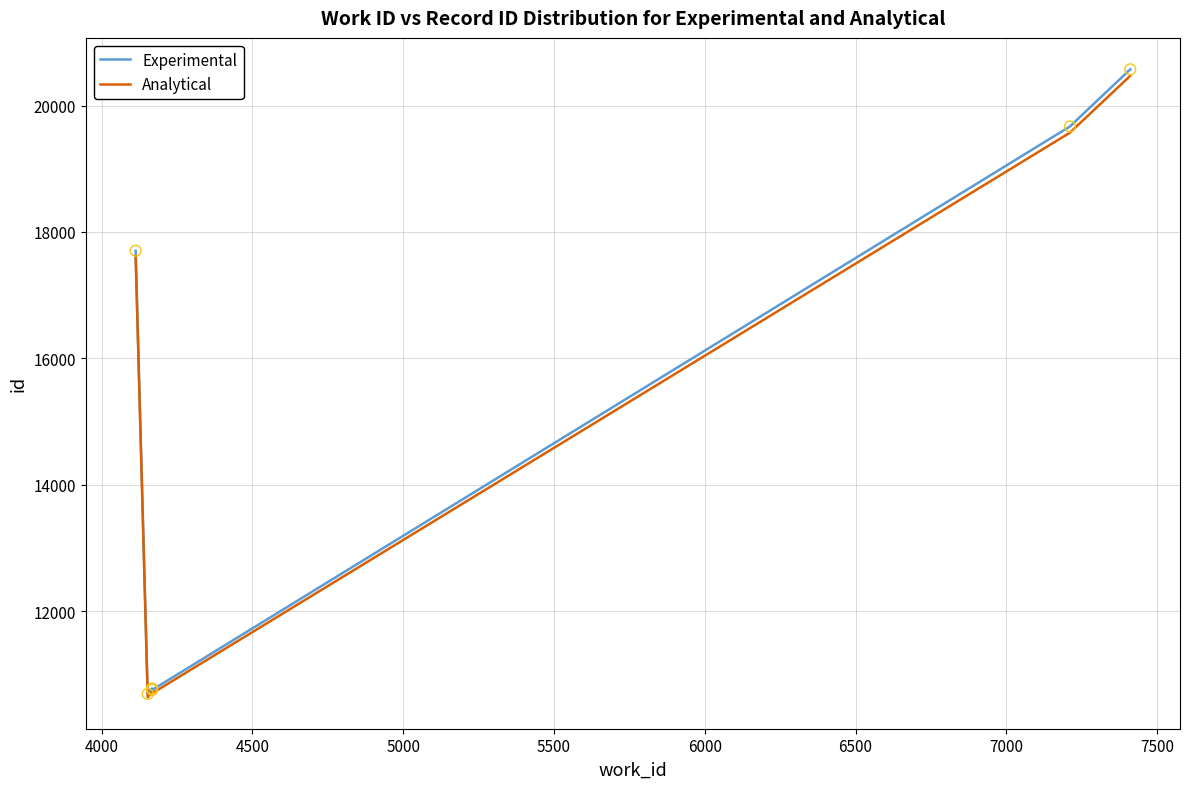

What is the maximum value shown in the chart?

20573.0